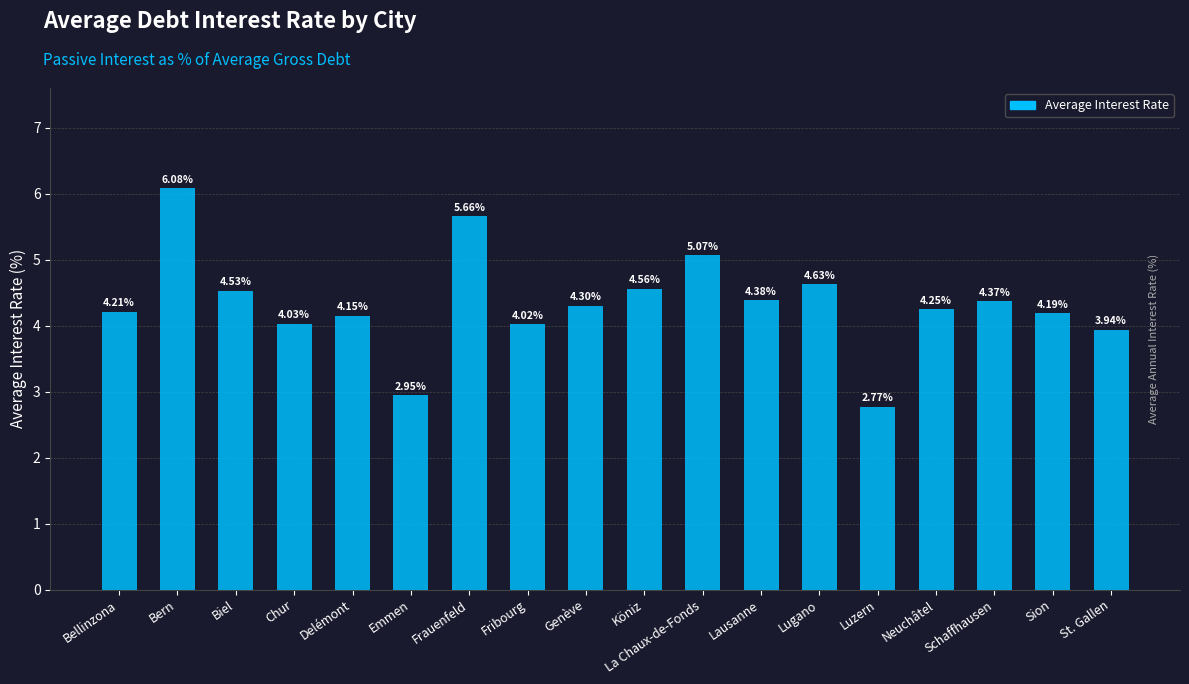

Where does the data first go above 4?

Bellinzona